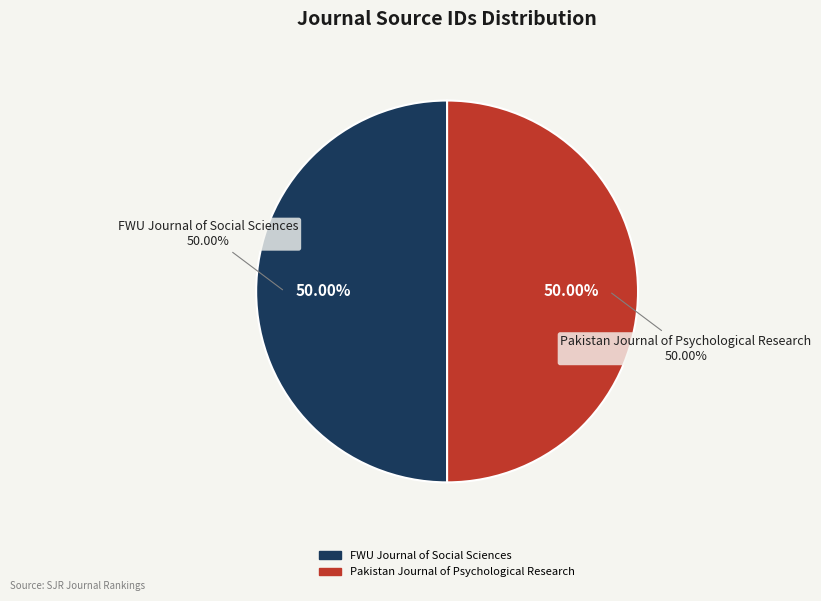

To the nearest percent, what is the combined percentage of FWU Journal of Social Sciences and Pakistan Journal of Psychological Research?

100%